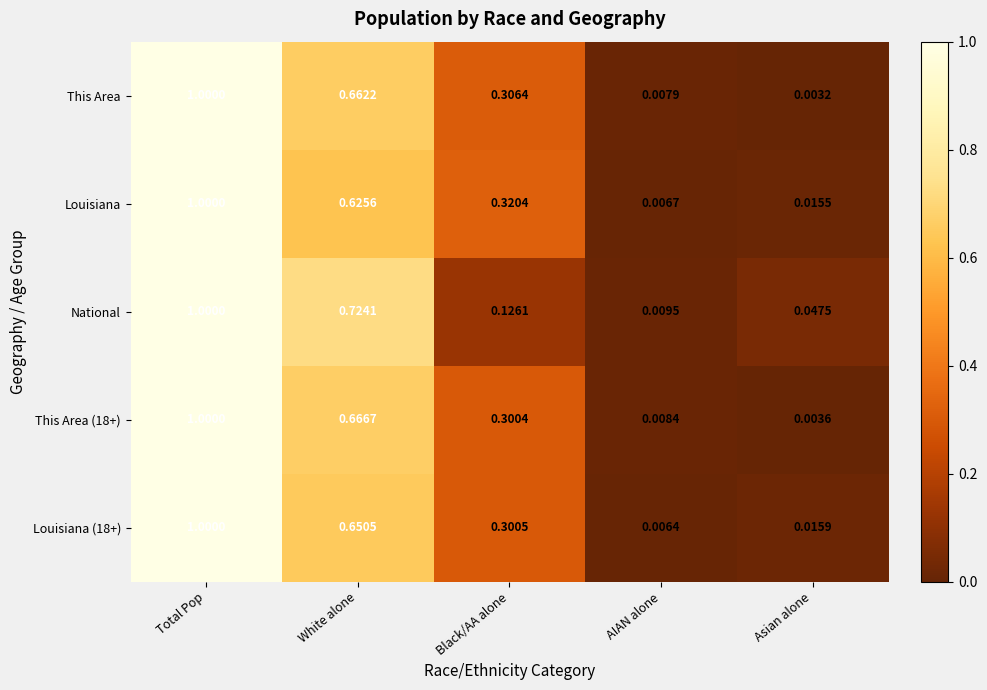

At which category is the sum across all series the highest?

Total Pop